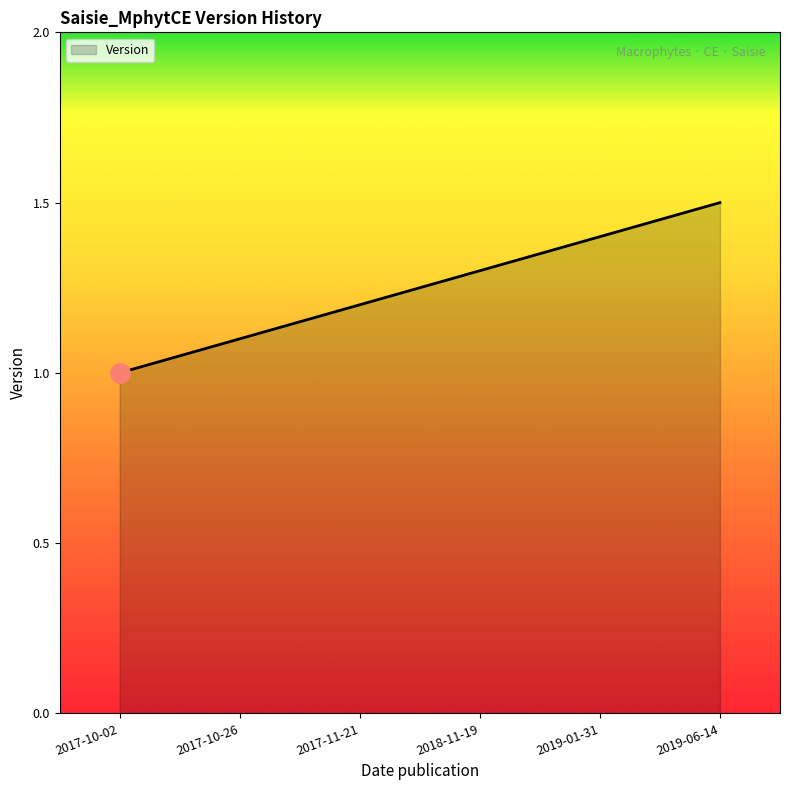

What position from the left is 2017-11-21?

3